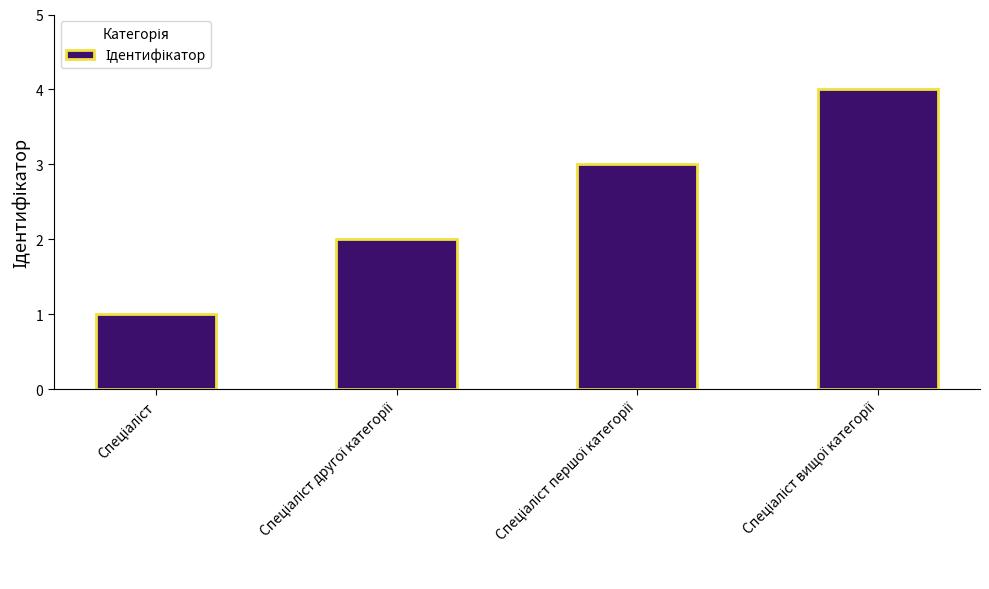

What is the greatest value displayed?

4